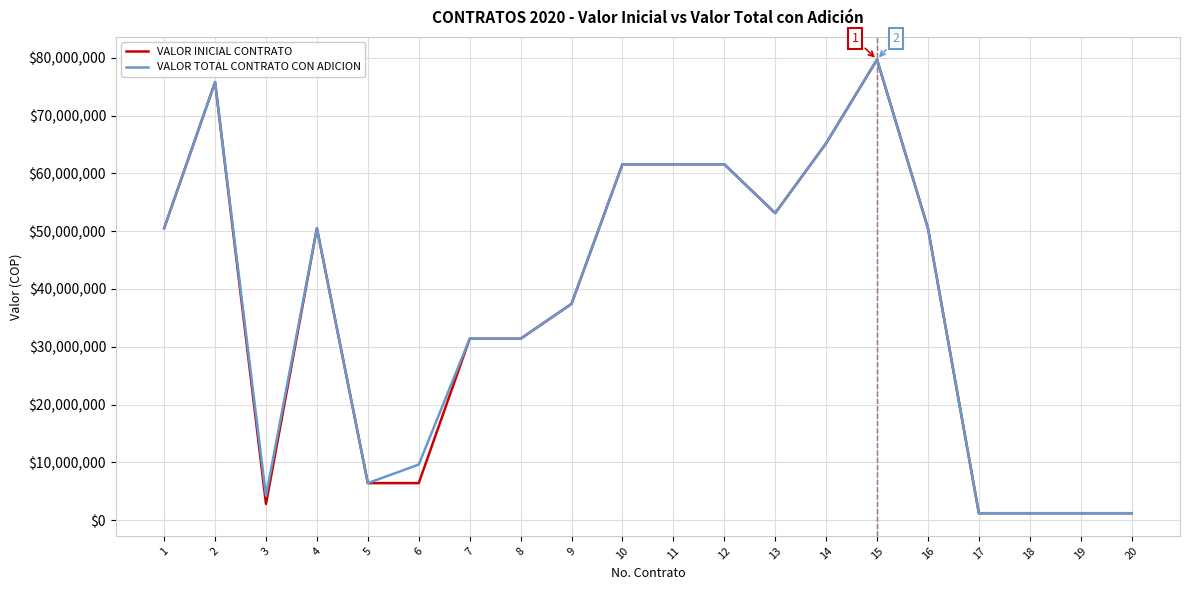

Reading left to right, extract all data points from this chart.

VALOR INICIAL CONTRATO: 50524760	75787140	2818530	50524760	6419985	6419985	31393553	31393553	37430774	61579661	61579661	61579661	53127551	65201994	79691326	50524760	1212664	1212664	1212664	1212664
VALOR TOTAL CONTRATO CON ADICION: 50524760	75787140	4227795	50524760	6419985	9629978	31393553	31393553	37430774	61579661	61579661	61579661	53127551	65201994	79691326	50524760	1212664	1212664	1212664	1212664